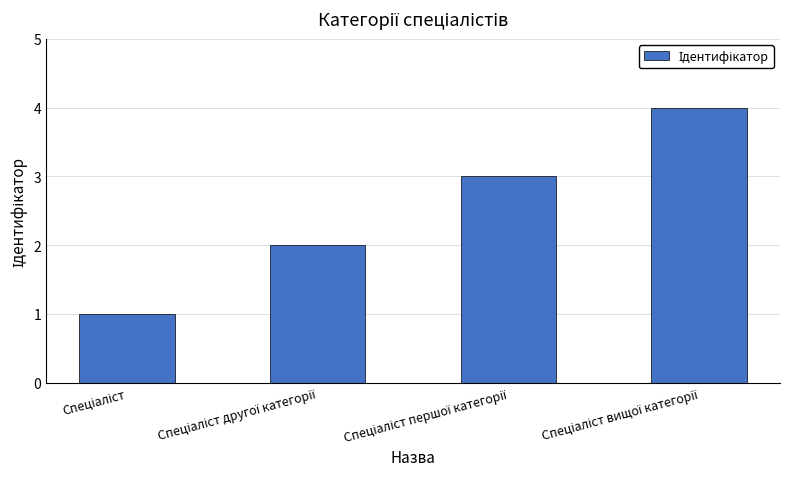

What is the maximum value shown in the chart?

4